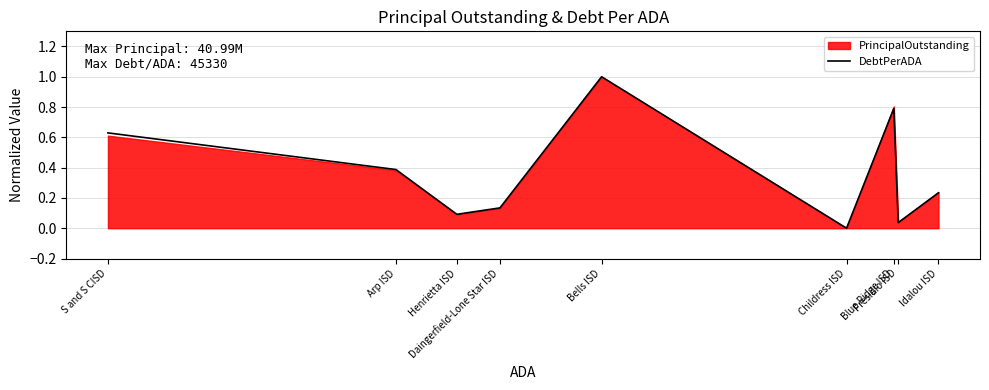

What is the difference between the second highest and second lowest values?

0.8